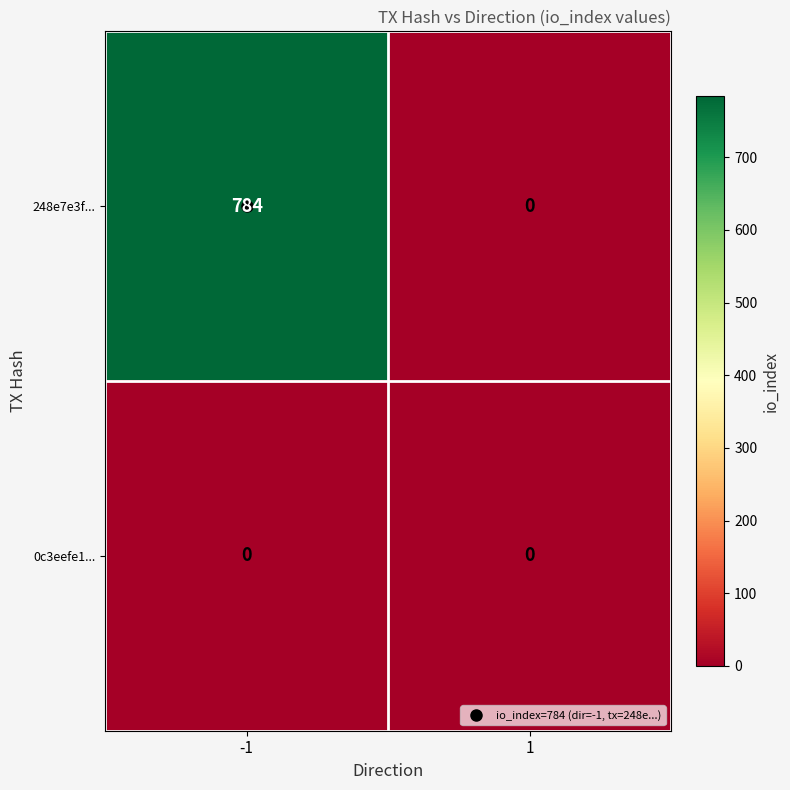

Is it true that 248e7e3f... equals 508 at -1?

False